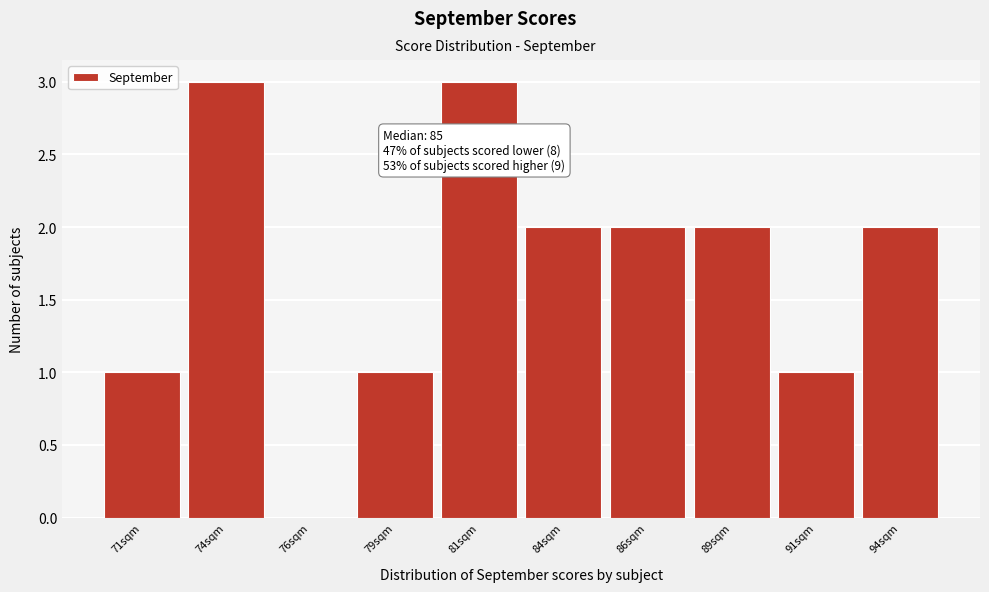

Reading left to right, list all the values displayed in this chart.

71sqm=1	74sqm=3	76sqm=0	79sqm=1	81sqm=3	84sqm=2	86sqm=2	89sqm=2	91sqm=1	94sqm=2